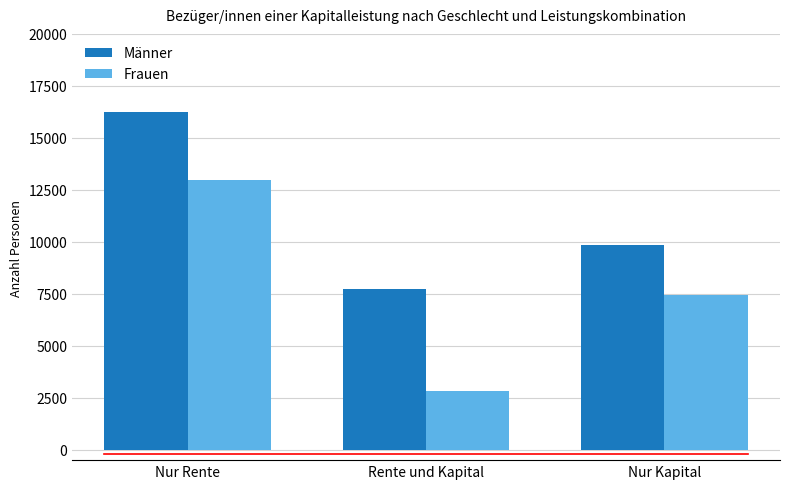

Which series has the largest range (max minus min)?

Frauen